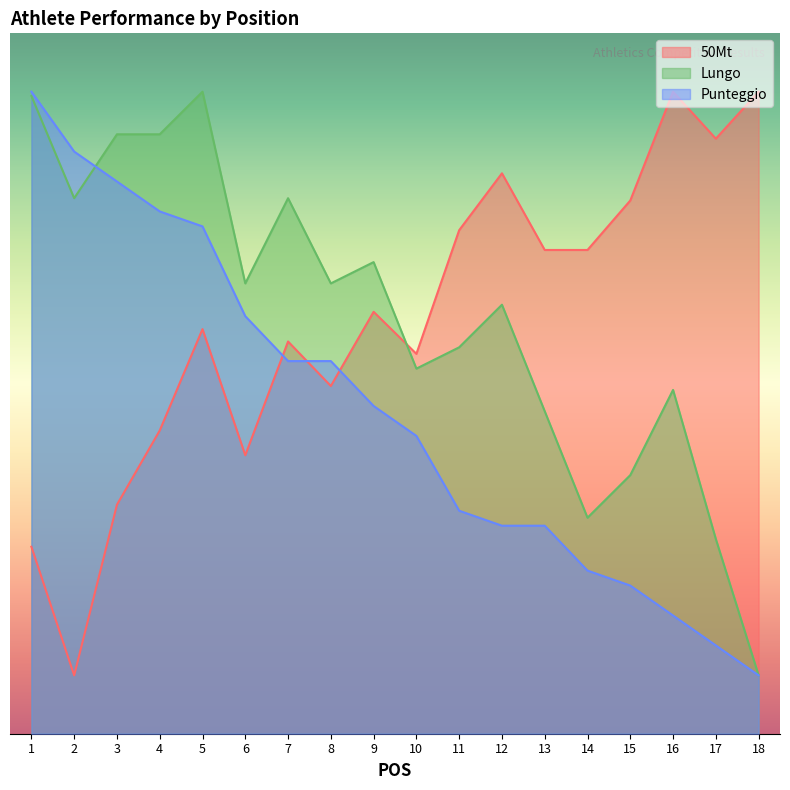

At which category does Lungo reach its first local valley?

2